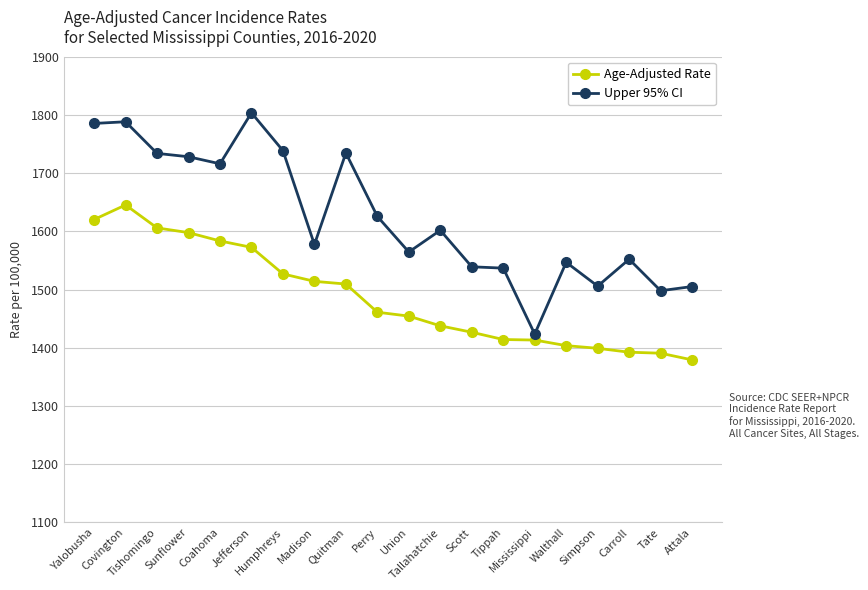

Which series has the largest range (max minus min)?

Upper 95% CI